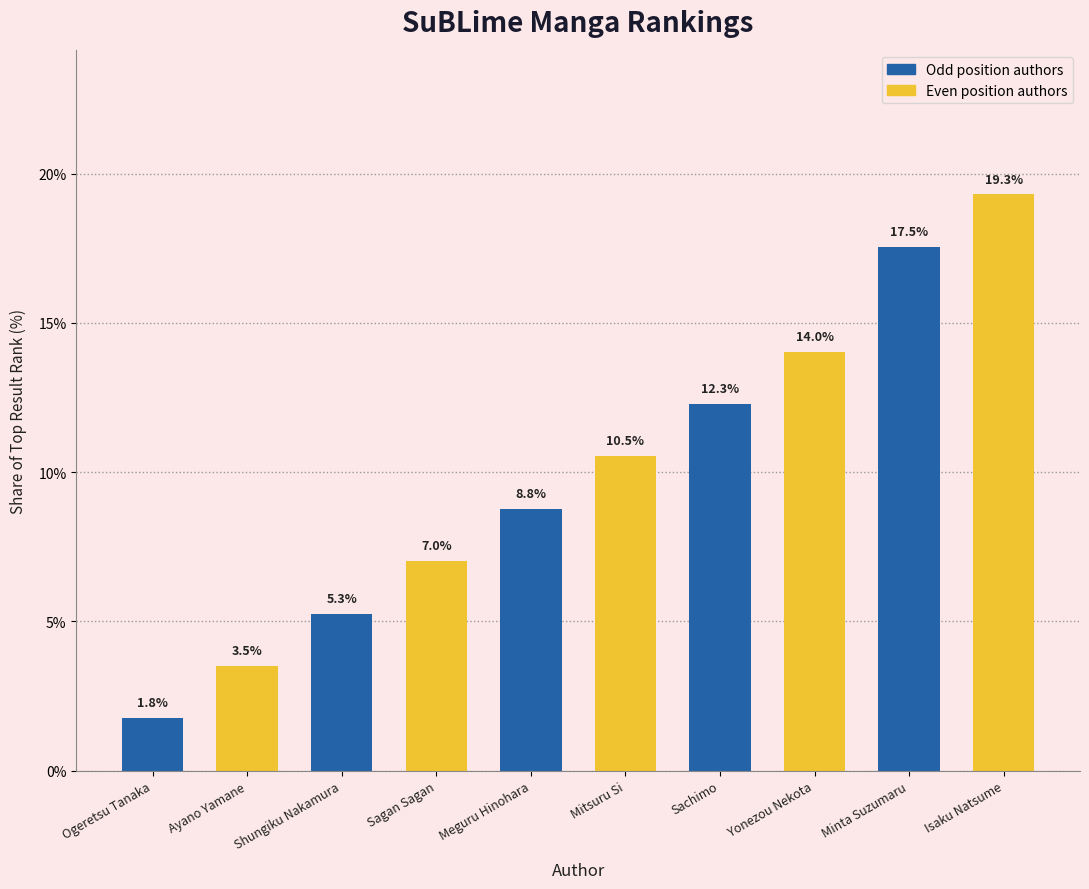

What value does the data have at Isaku Natsume?

19.3